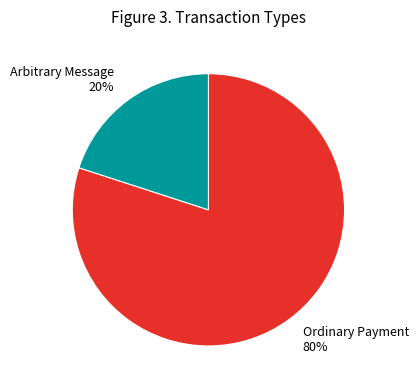

What is the majority slice?

Ordinary Payment